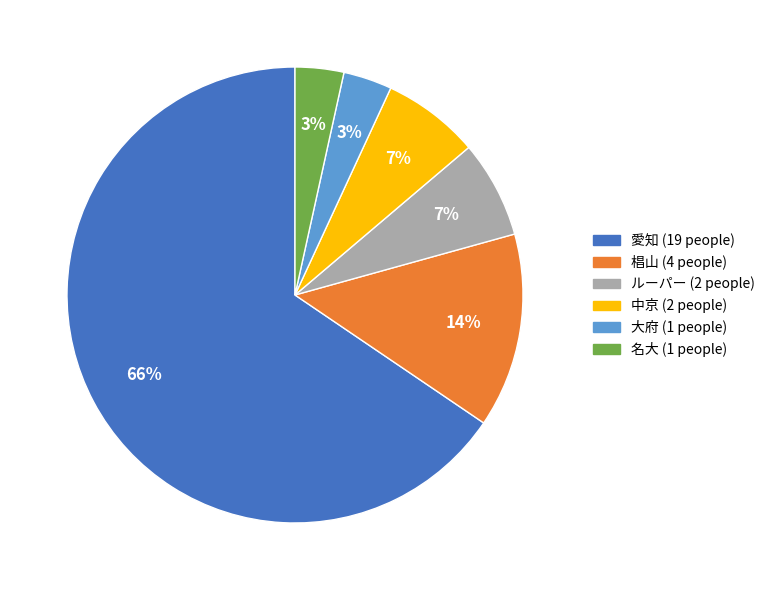

Which has a higher value, 椙山 or 中京?

椙山